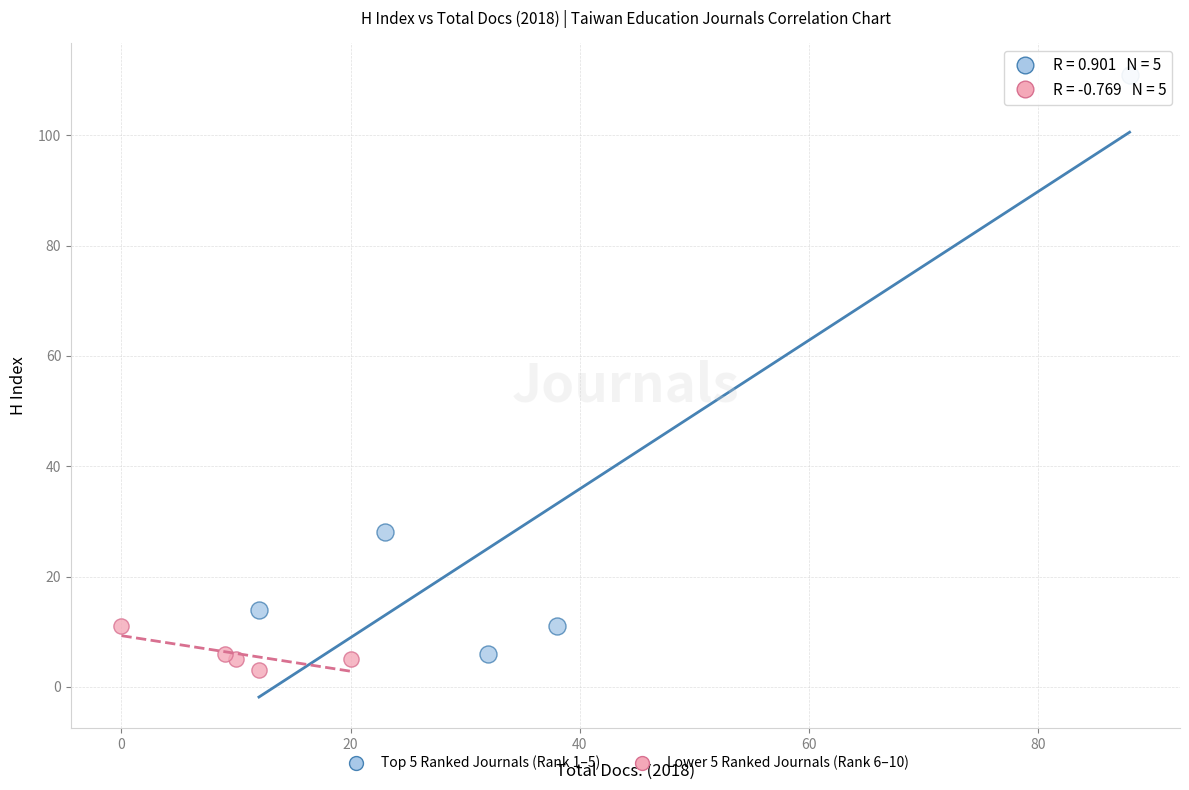

Which series has the largest Y range (max minus min)?

Top 5 Ranked Journals (Rank 1–5)